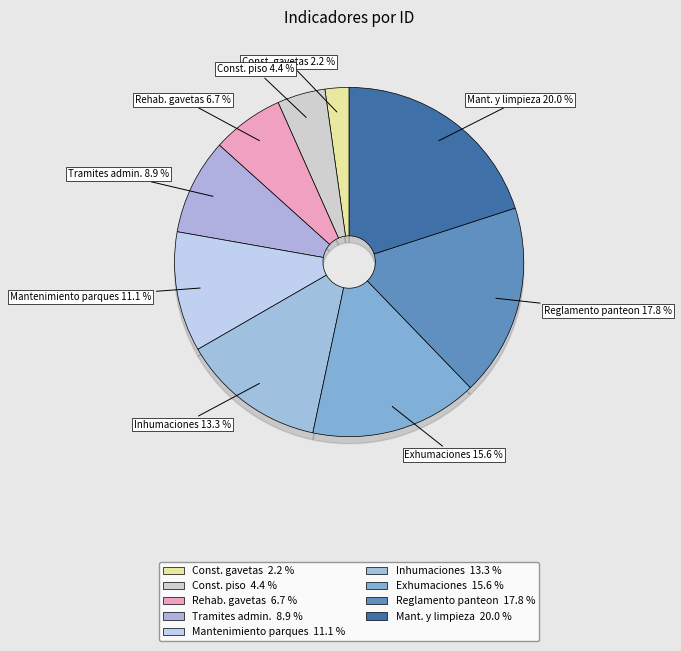

Is it true that actualizacion del reglamento is 18% of the pie?

True